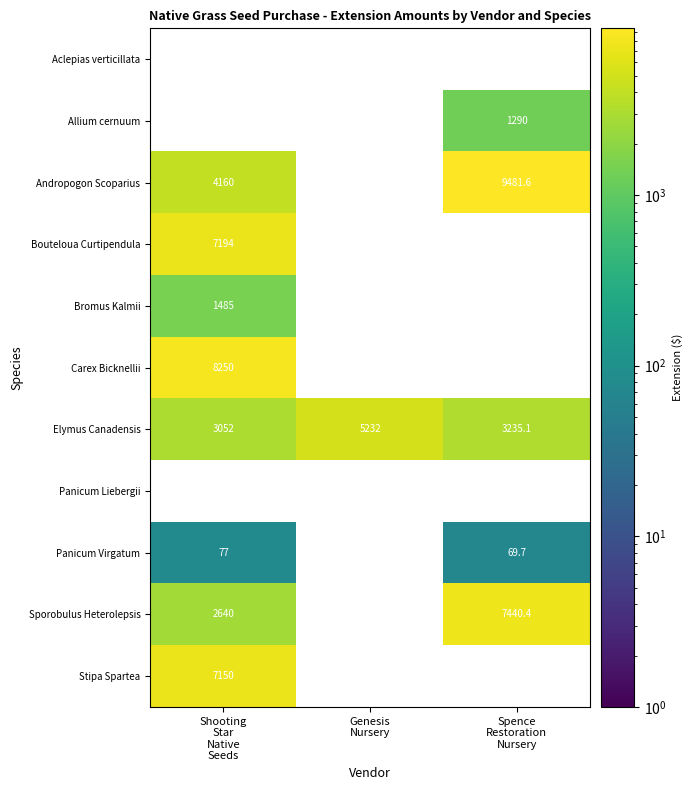

What is the average value of the Elymus Canadensis series?

3839.7